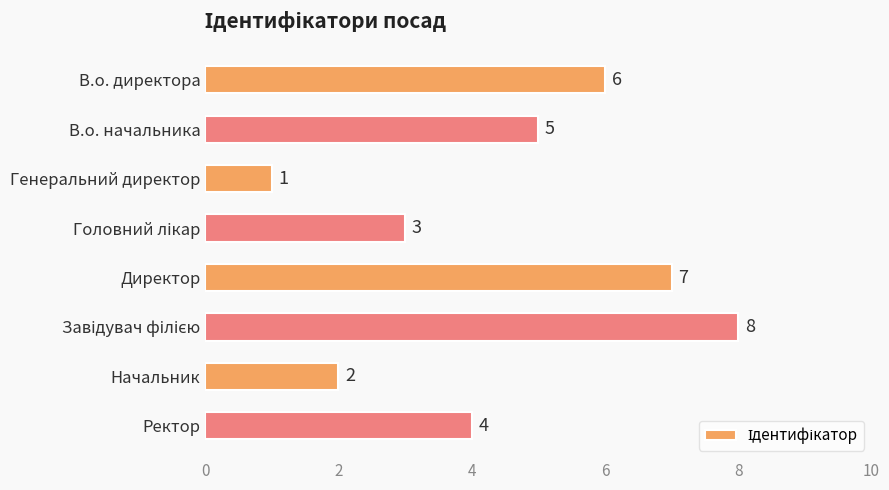

What is the approximate value at В.о. начальника?

5